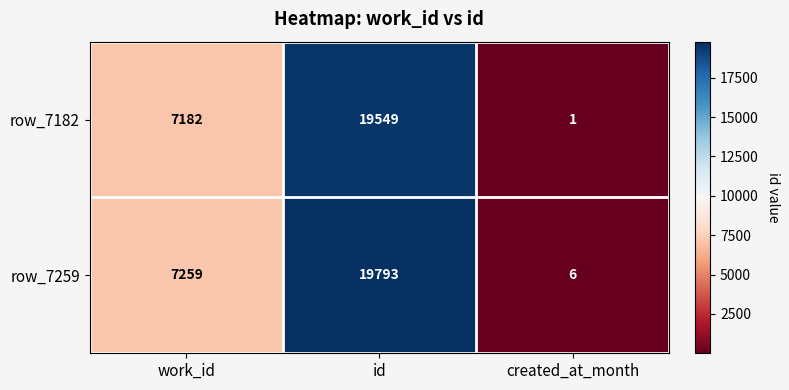

List the series in order of their peak value, highest first.

row_7259, row_7182